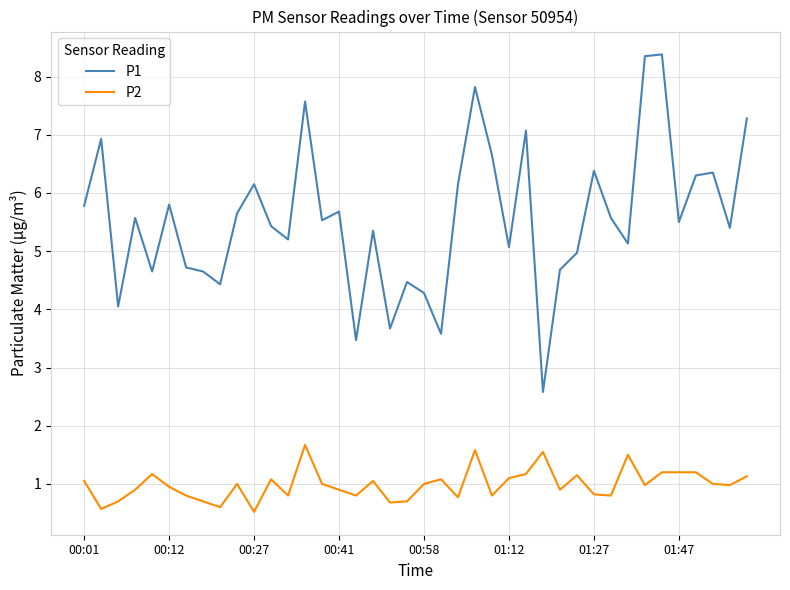

True or false: P2 and P1 intersect in this chart.

False